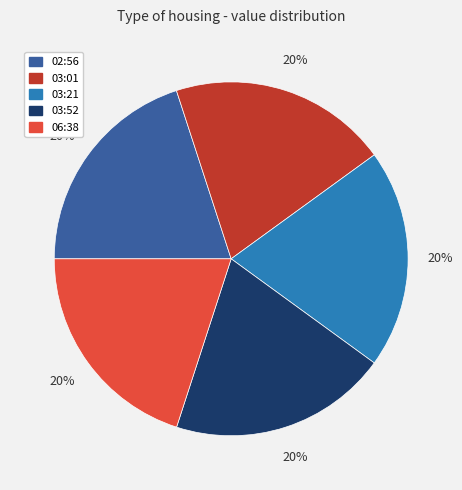

Is there a majority slice in this chart?

No